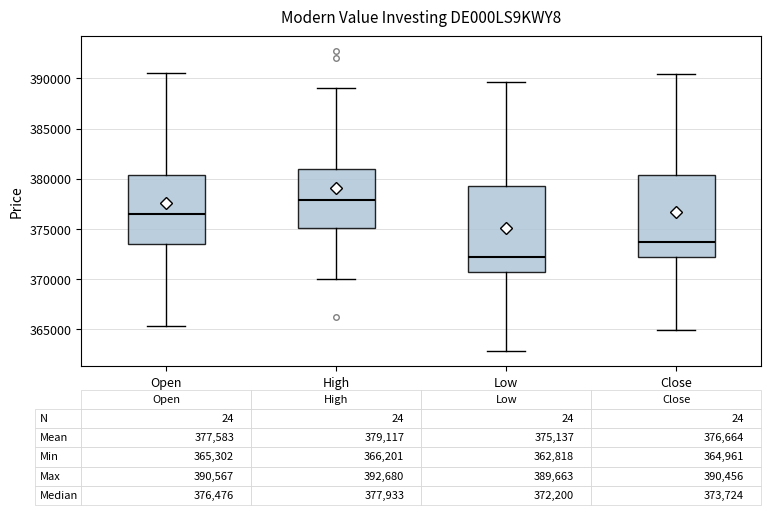

Which box's median line is the lowest?

Low